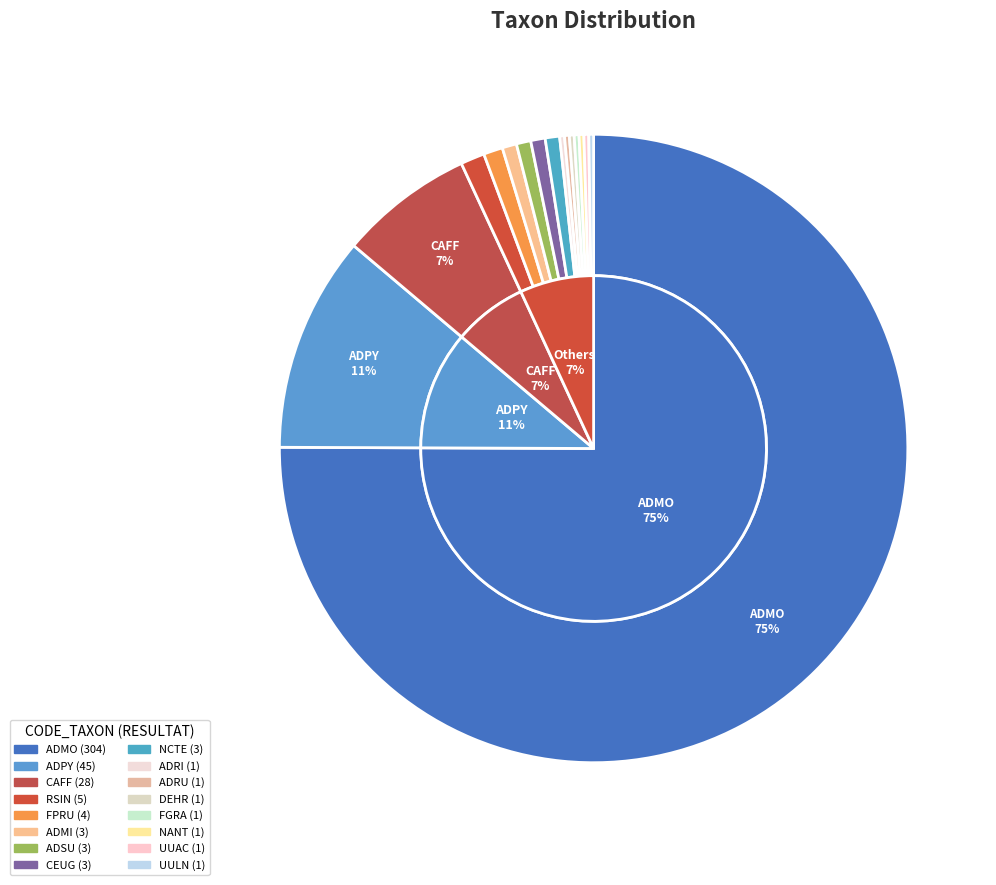

Between ADPY and UULN, which is larger?

ADPY